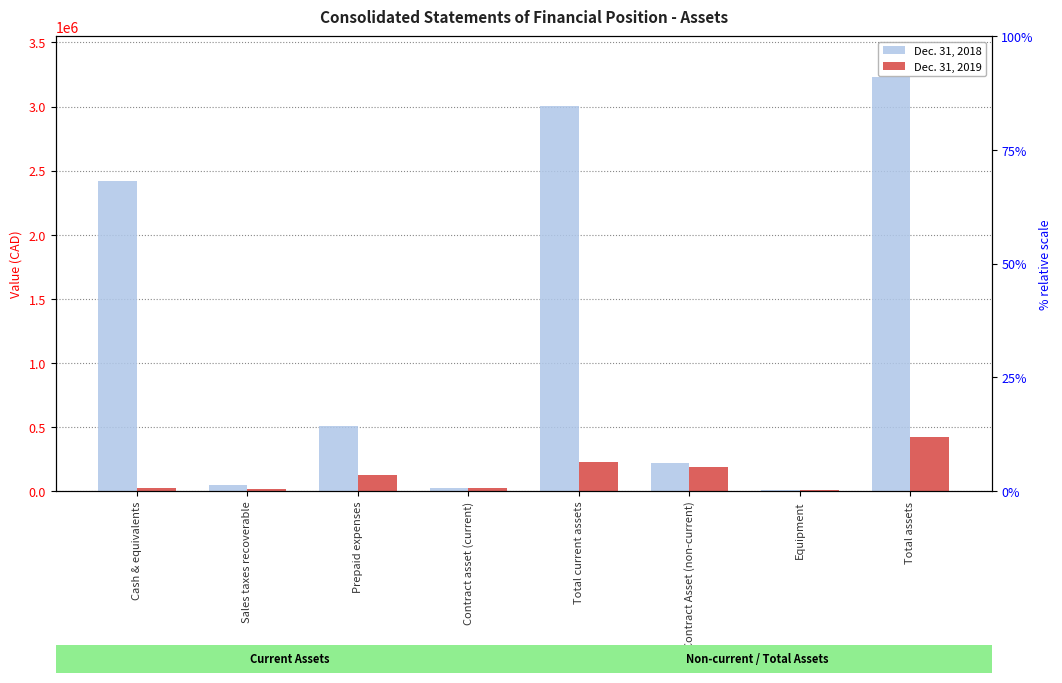

What are all the series names shown in the legend?

Dec. 31, 2018, Dec. 31, 2019